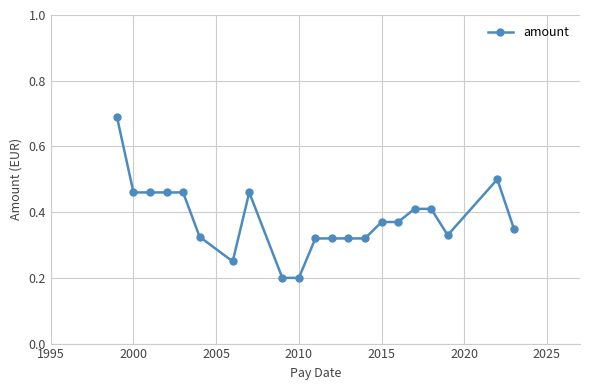

What is the sum of all values?

8.0